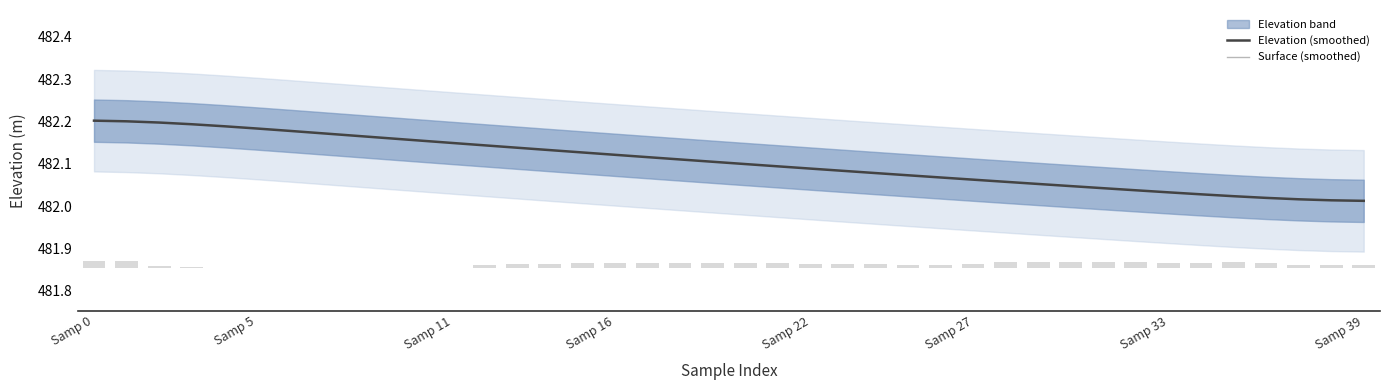

At which category is the sum across all series the highest?

Samp 0